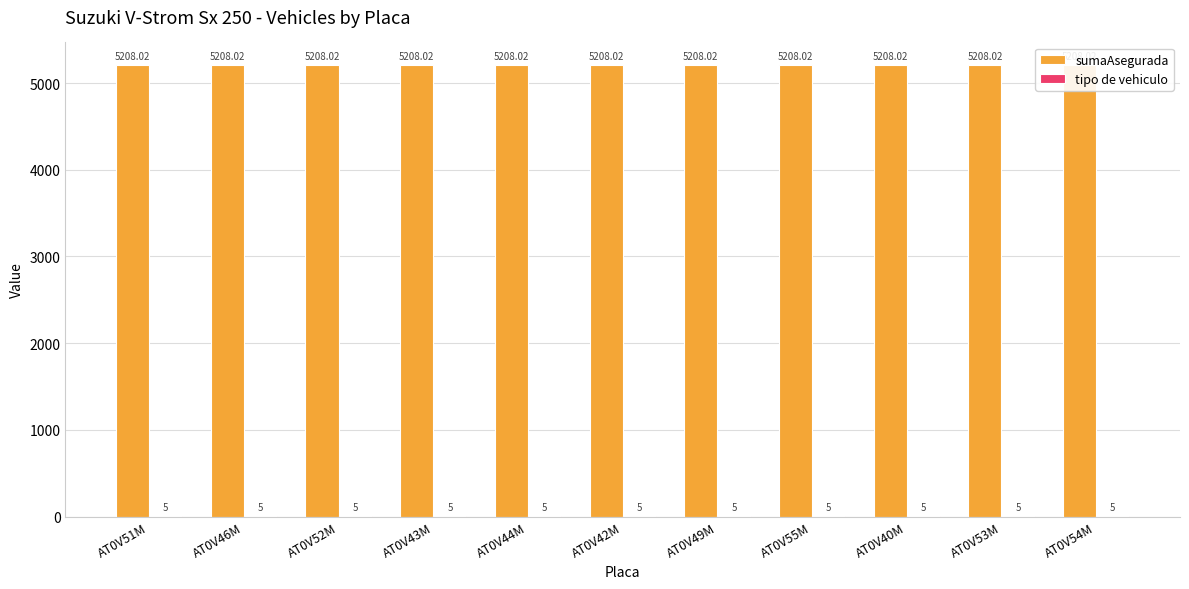

Is the value of sumaAsegurada at AT0V55M greater than the value of tipo de vehiculo at AT0V51M?

Yes